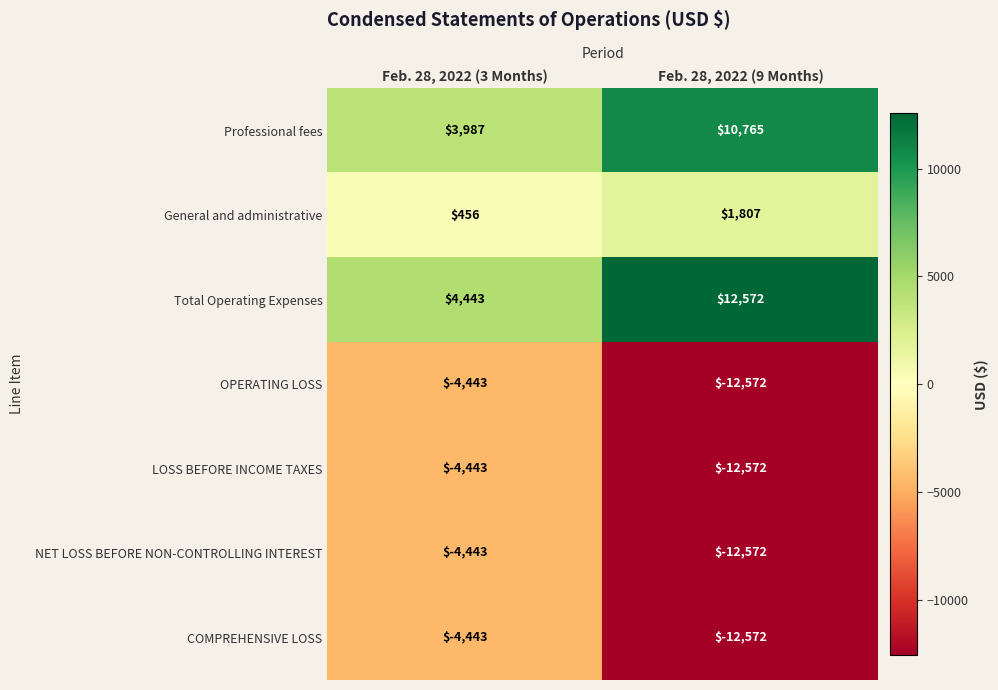

The COMPREHENSIVE LOSS series shows -4443 at Feb. 28, 2022 (3 Months). True or false?

True